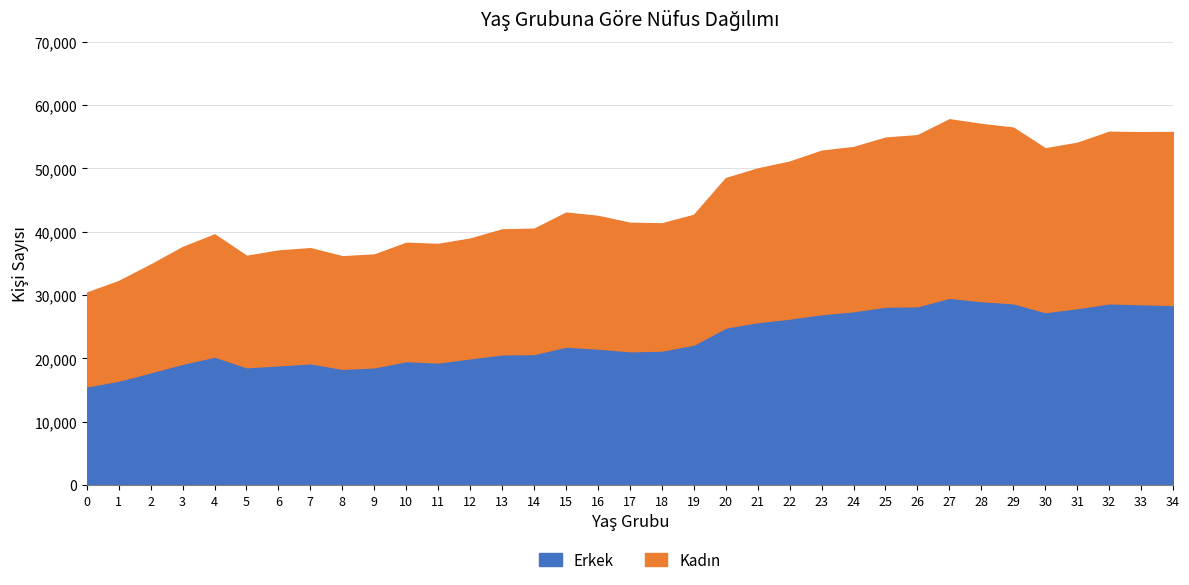

Is it true that Kadın equals 17806.2 at 9?

True